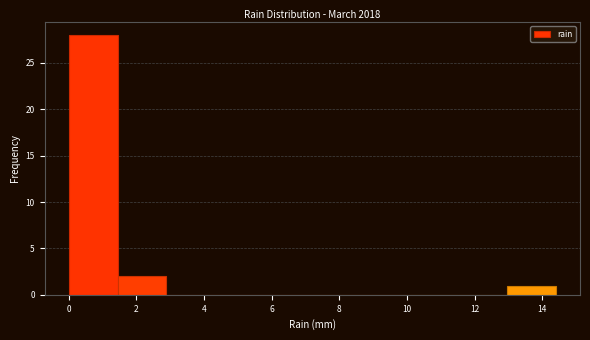

Reading left to right, list every bar in this chart as the range it spans on the x-axis followed by its height. Neither the bar edges nor the heights are printed on the chart, so give them approximately, as read against the axes.

0.00 to 1.44: 28
1.44 to 2.88: 2
2.88 to 4.32: 0
4.32 to 5.76: 0
5.76 to 7.20: 0
7.20 to 8.64: 0
8.64 to 10.08: 0
10.08 to 11.52: 0
11.52 to 12.96: 0
12.96 to 14.40: 1